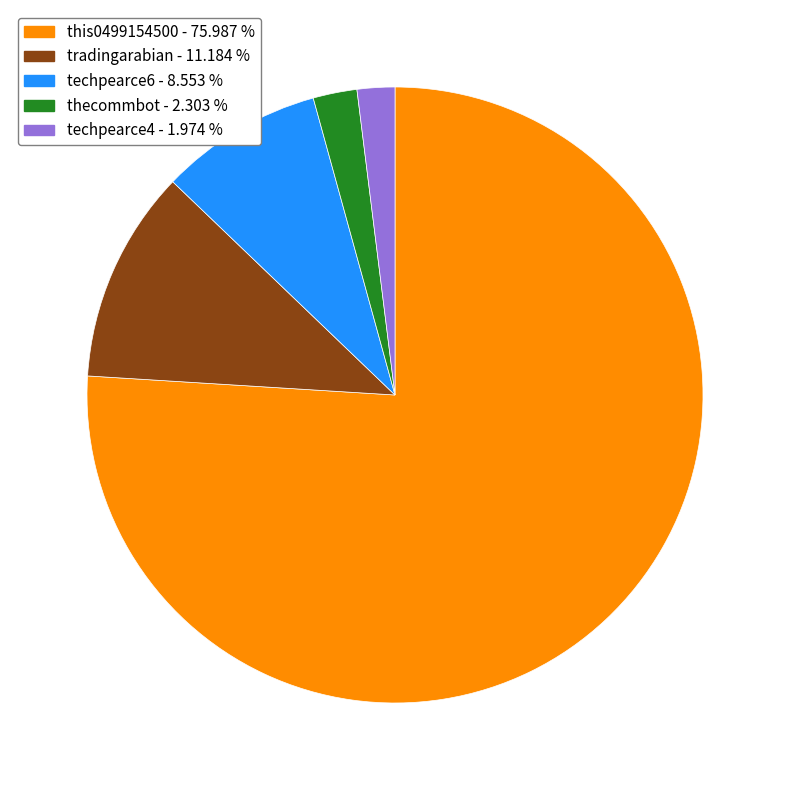

Is it true that techpearce6 is 18% of the pie?

False